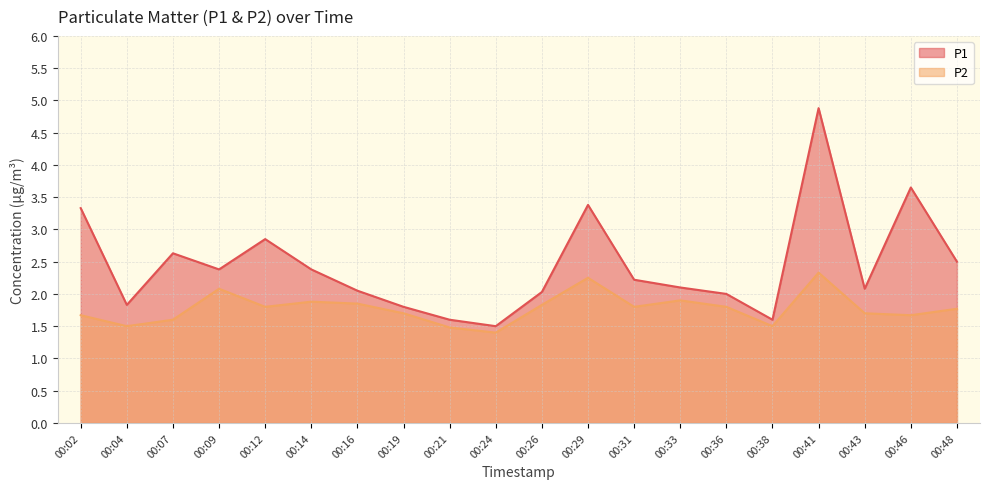

At which label does P2 reach its minimum?

00:24